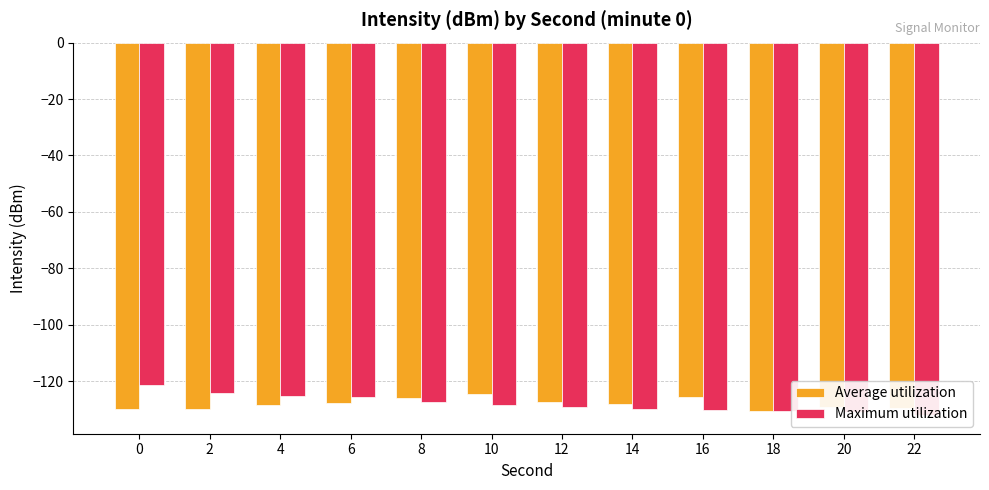

What is the total value across all series at 2?

-254.1